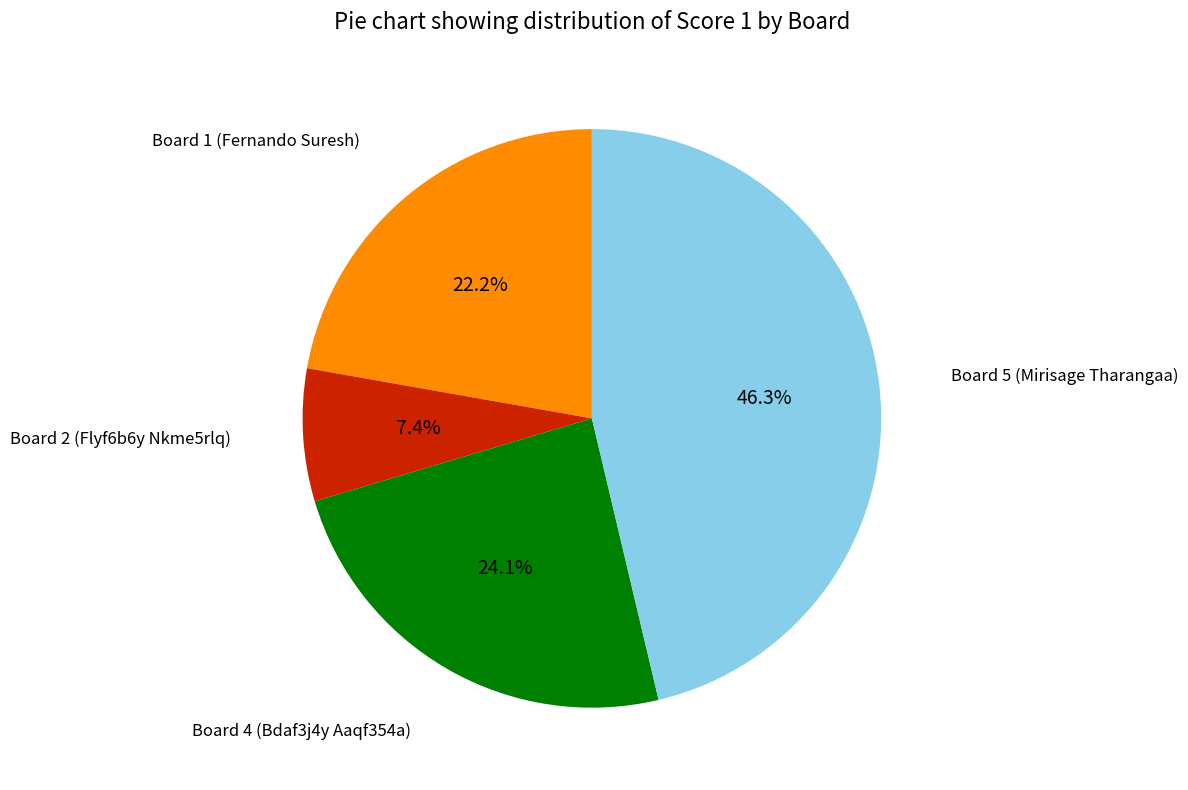

Is there a majority slice in this chart?

No